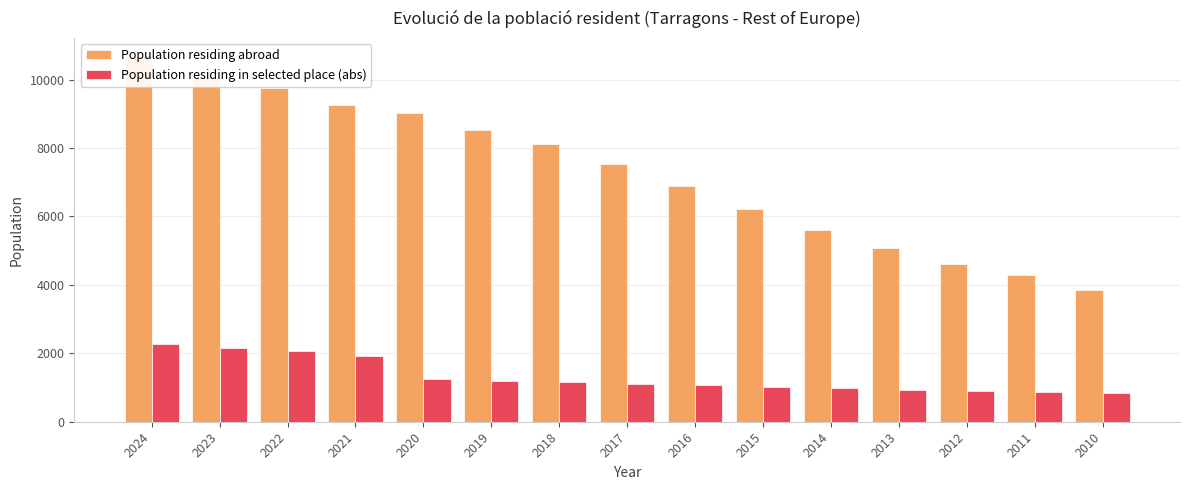

Reading left to right, list all the values displayed in this chart.

Population residing abroad: 2024=10681	2023=10069	2022=9745	2021=9265	2020=9014	2019=8538	2018=8116	2017=7523	2016=6884	2015=6203	2014=5589	2013=5082	2012=4607	2011=4279	2010=3846
Population residing in selected place (abs): 2024=2266	2023=2165	2022=2066	2021=1914	2020=1244	2019=1184	2018=1149	2017=1113	2016=1073	2015=1022	2014=984	2013=923	2012=888	2011=866	2010=836